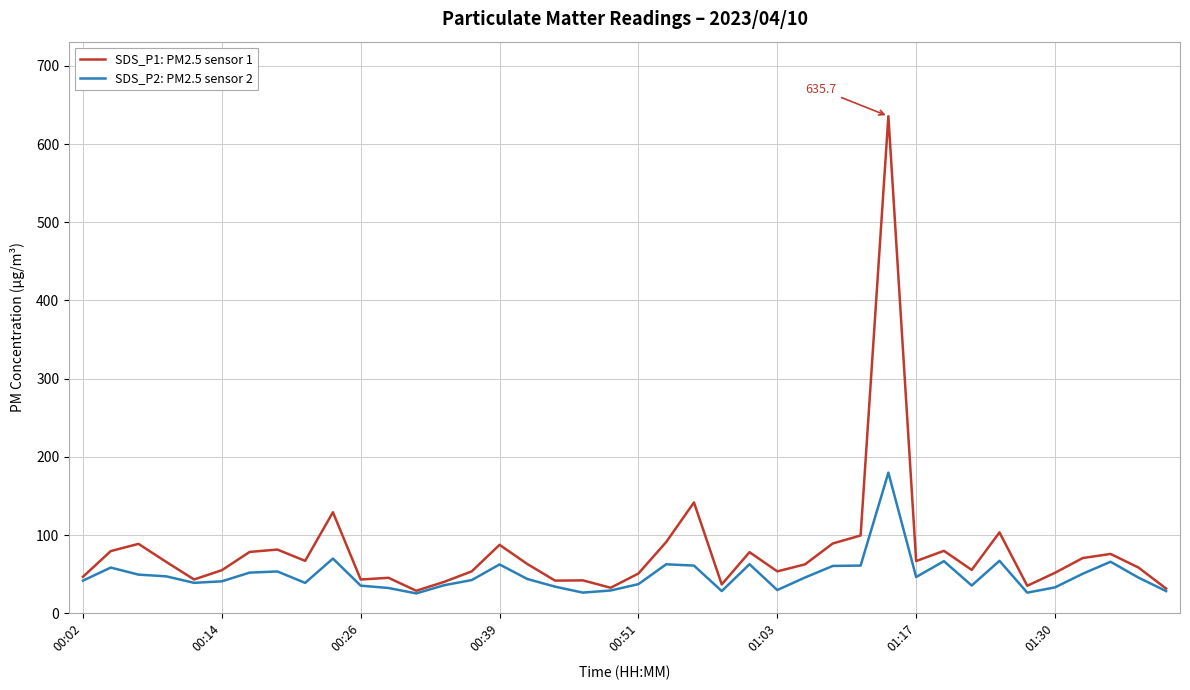

List the series in order of their peak value, lowest first.

SDS_P2: PM2.5 sensor 2, SDS_P1: PM2.5 sensor 1